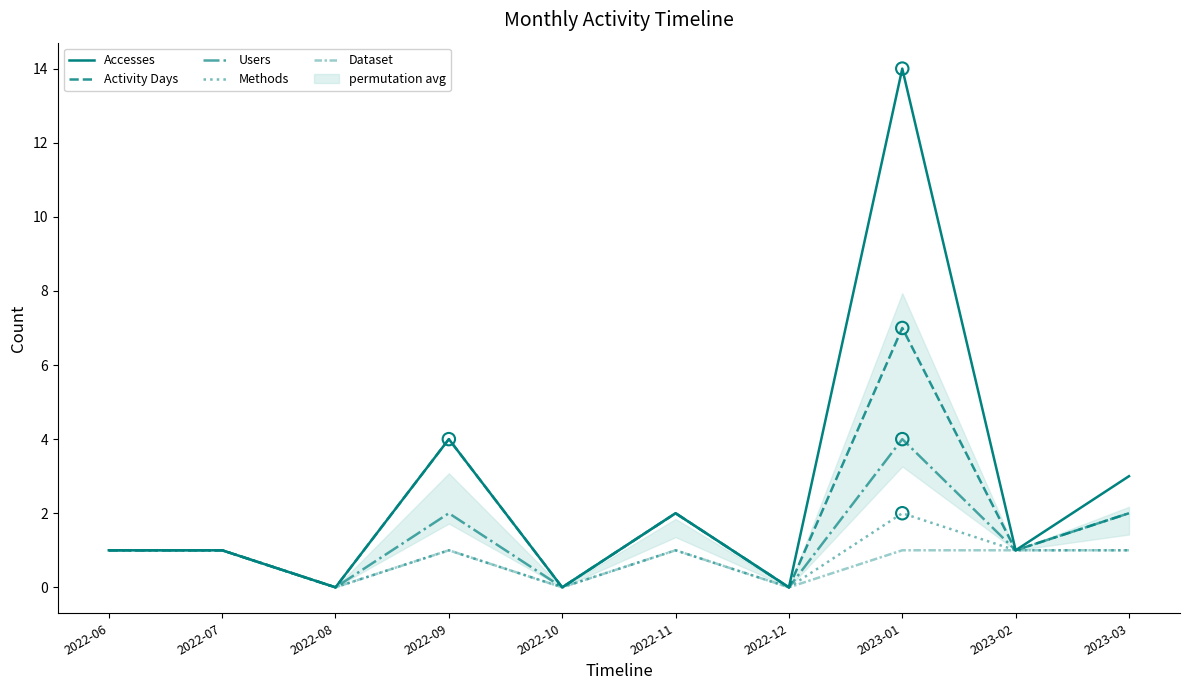

Which series contains the highest Y value?

Accesses